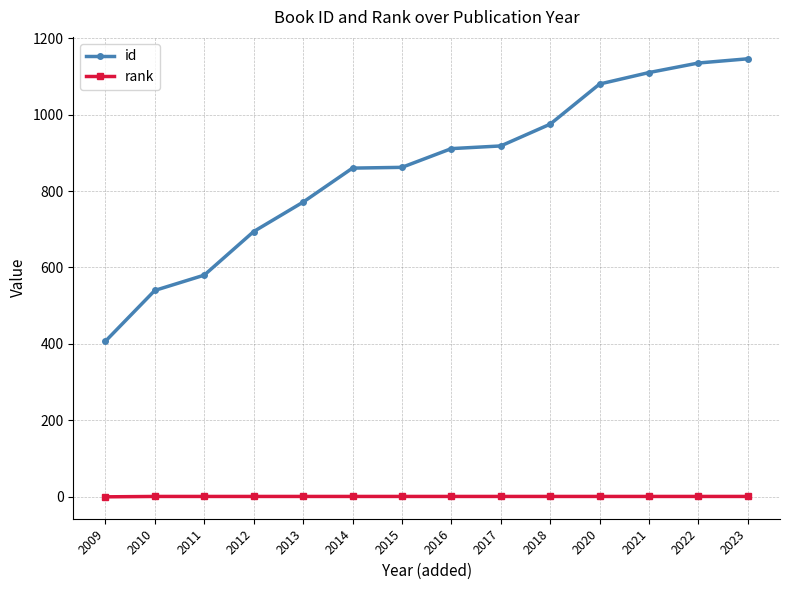

What is the value of the id point at the 14th from the left?

1146